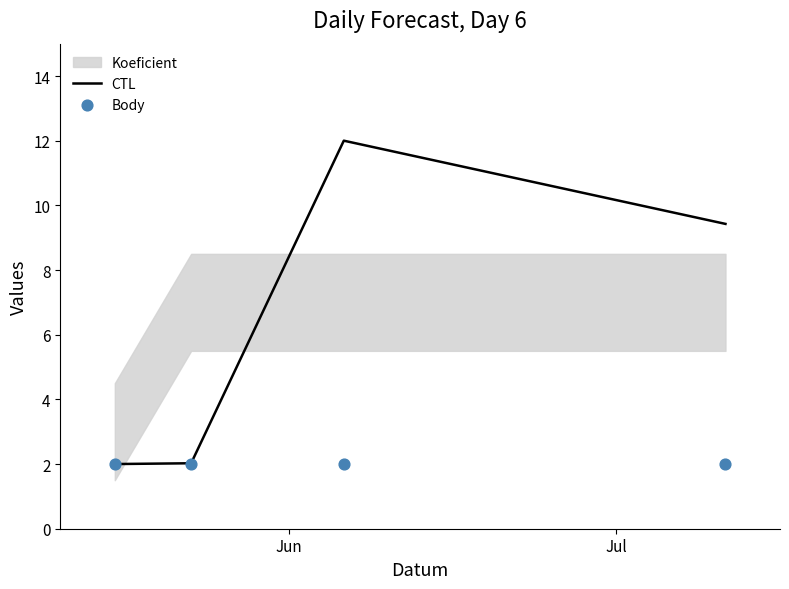

Which series has the largest total across all categories?

CTL